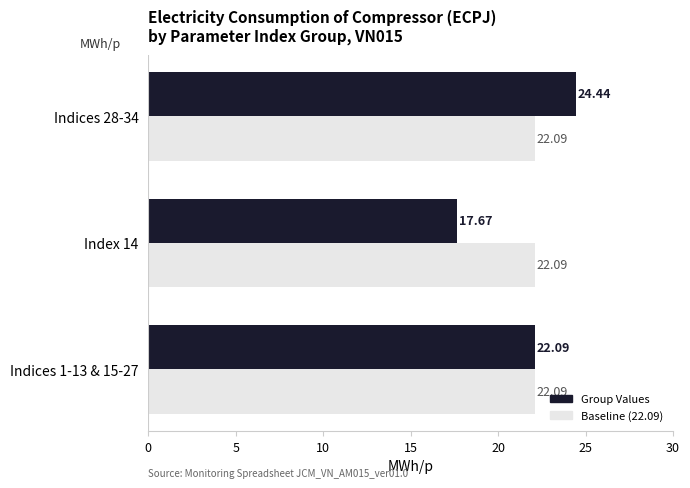

List the series in order of their peak value, highest first.

Group Values, Baseline (22.09)